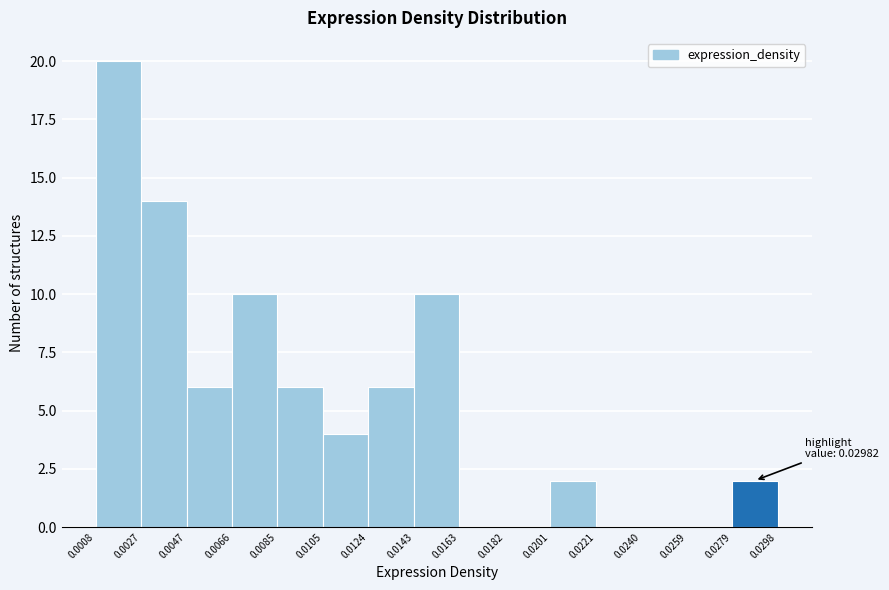

Over which range of the x-axis is the bar tallest?

0.0008 to 0.0027